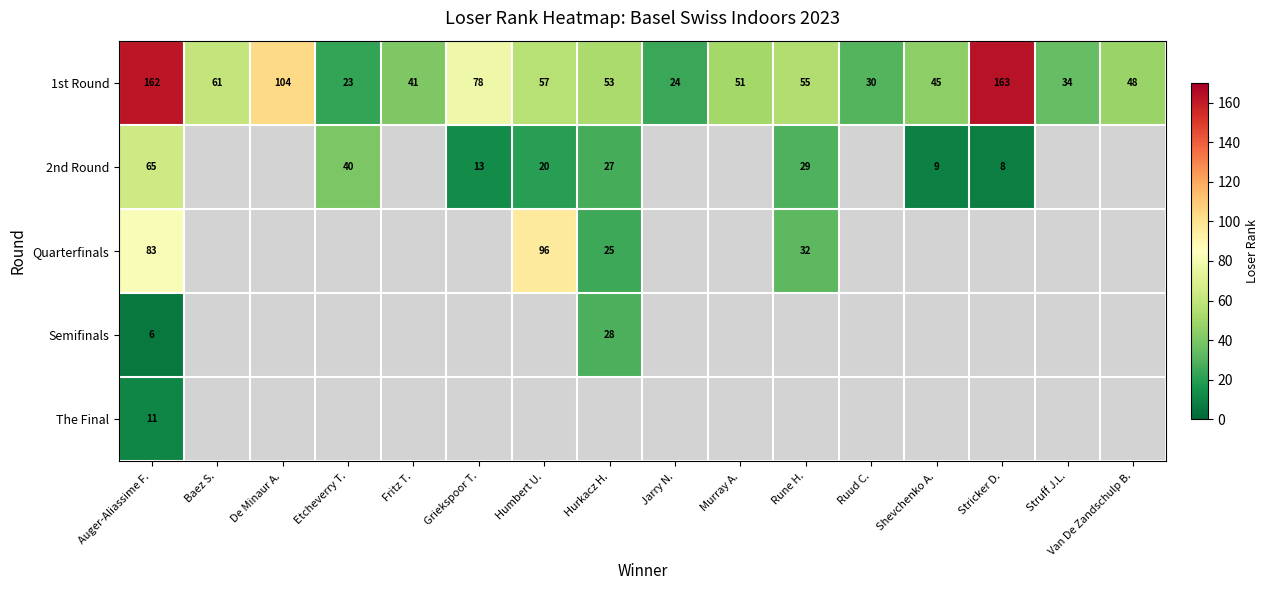

At which label is 2nd Round closest to 36?

Etcheverry T.